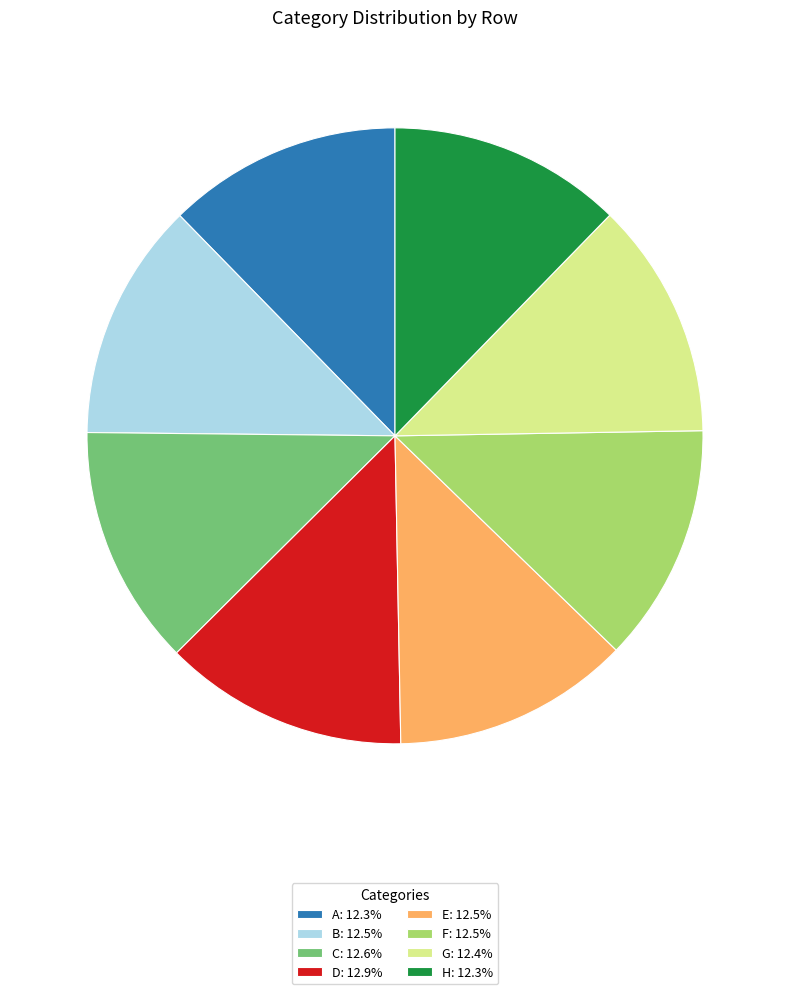

Which has a higher value, H or D?

D